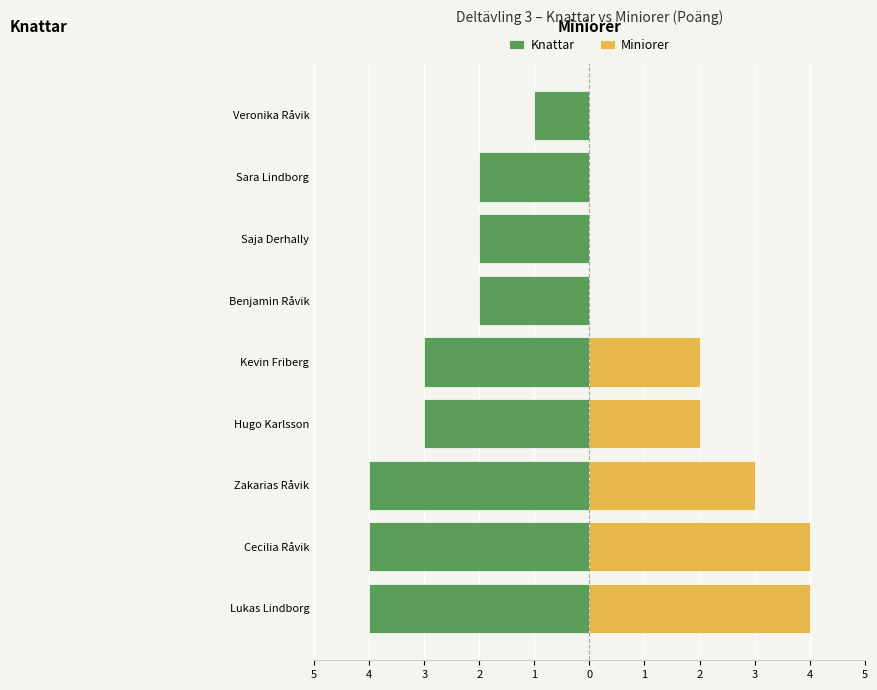

Which series has the largest range (max minus min)?

Miniorer